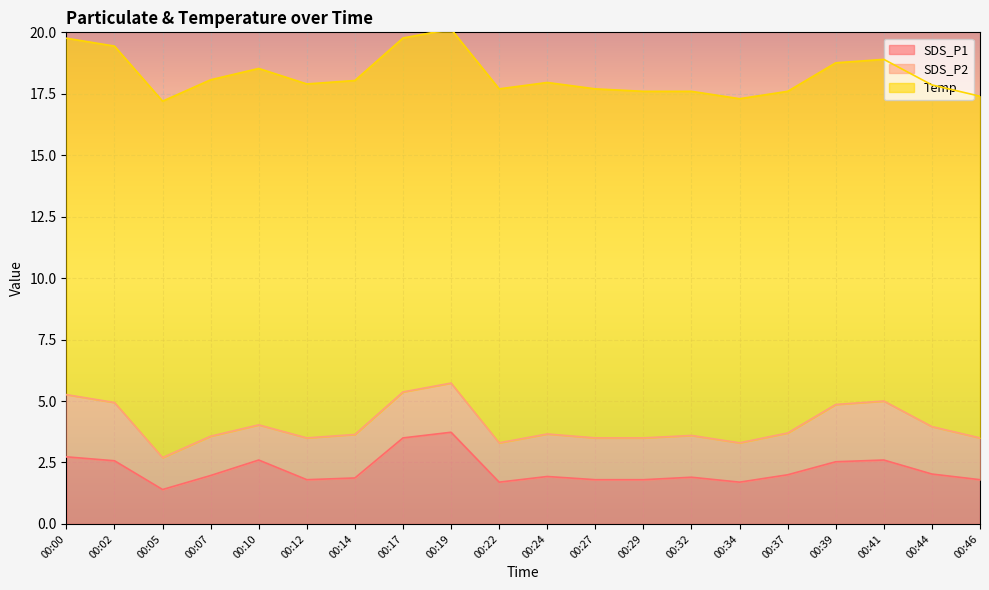

Between 00:46 and 00:17, which is larger?

00:17